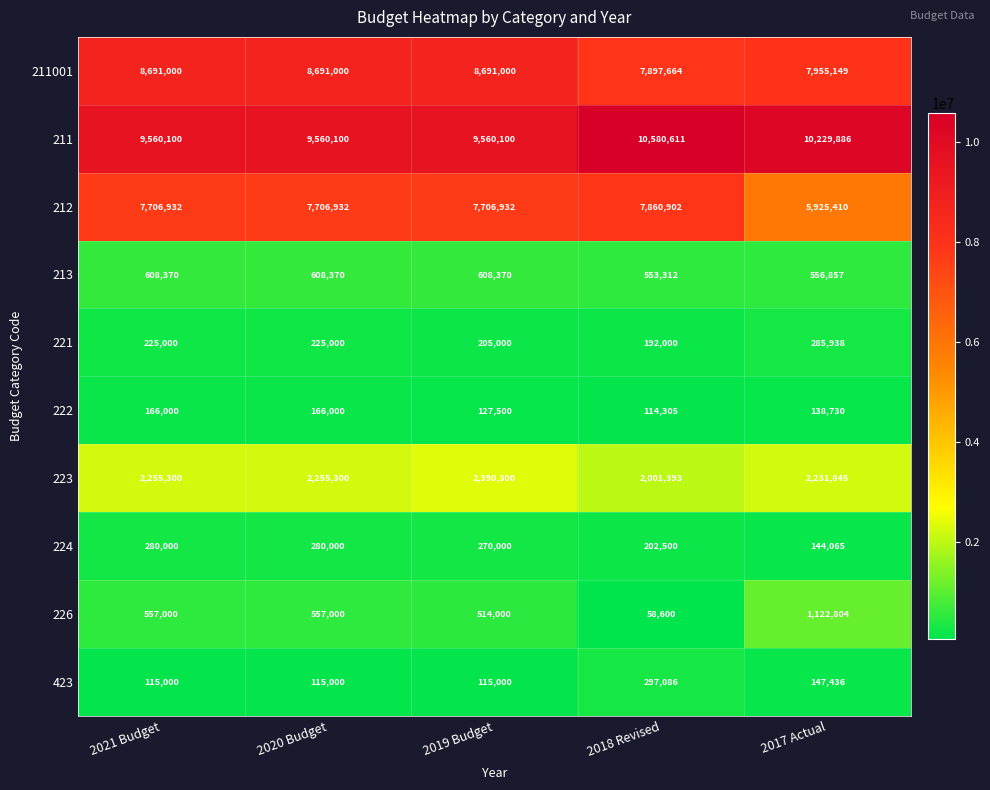

At how many categories does at least one series exceed 588329?

5